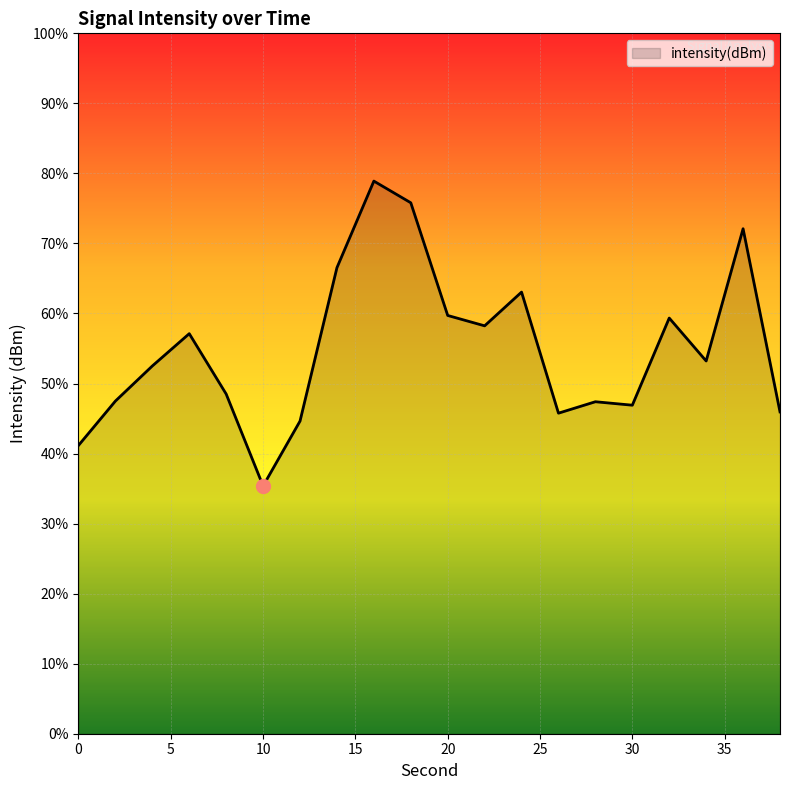

Reading left to right, transcribe all the data shown in this chart.

-127.7	-125.8	-124.2	-122.9	-125.5	-129.4	-126.6	-120.0	-116.3	-117.3	-122.1	-122.5	-121.1	-126.3	-125.8	-125.9	-122.2	-124.0	-118.4	-126.2